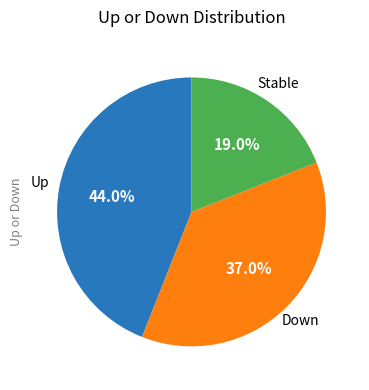

What is the total percentage of Stable and Up?

63.0%